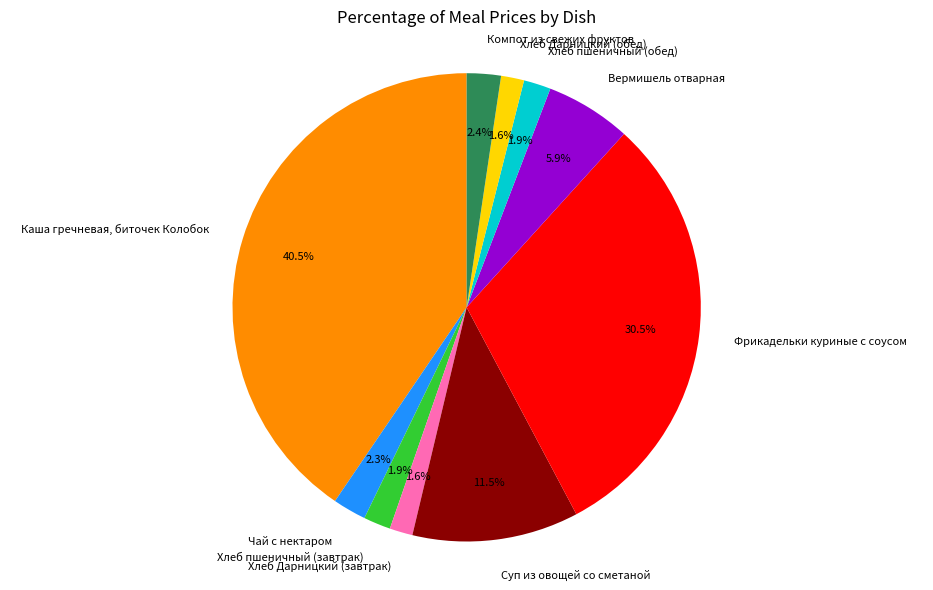

To the nearest percent, what is the combined percentage of Компот из свежих фруктов and Каша гречневая, биточек Колобок?

43%